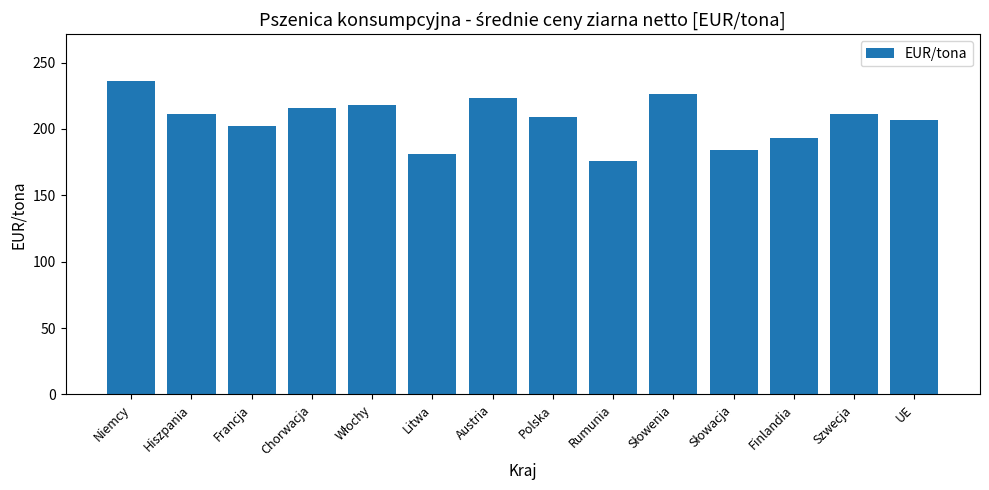

The chart shows a value of 207 at UE. True or false?

True